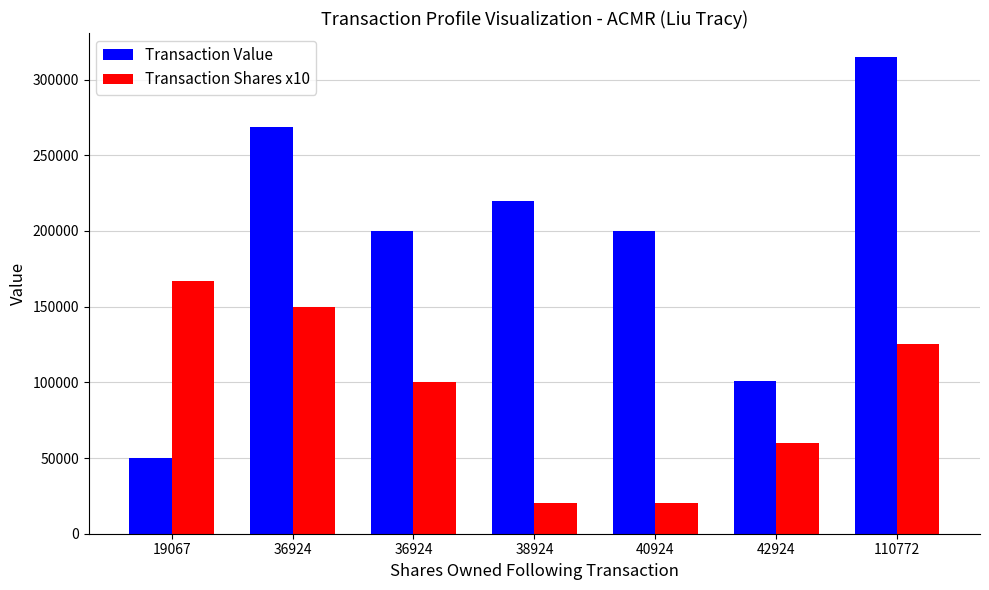

At which category is the sum across all series the highest?

110772